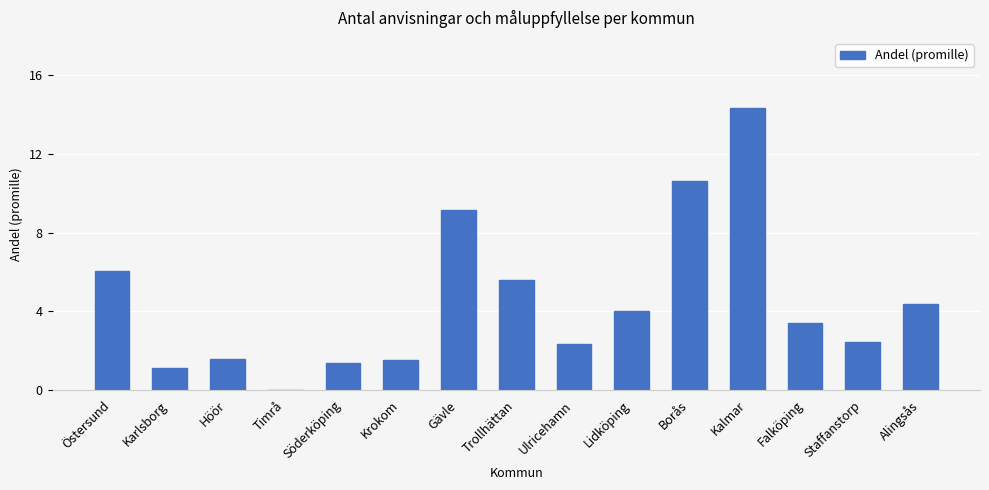

What is the greatest value displayed?

14.3